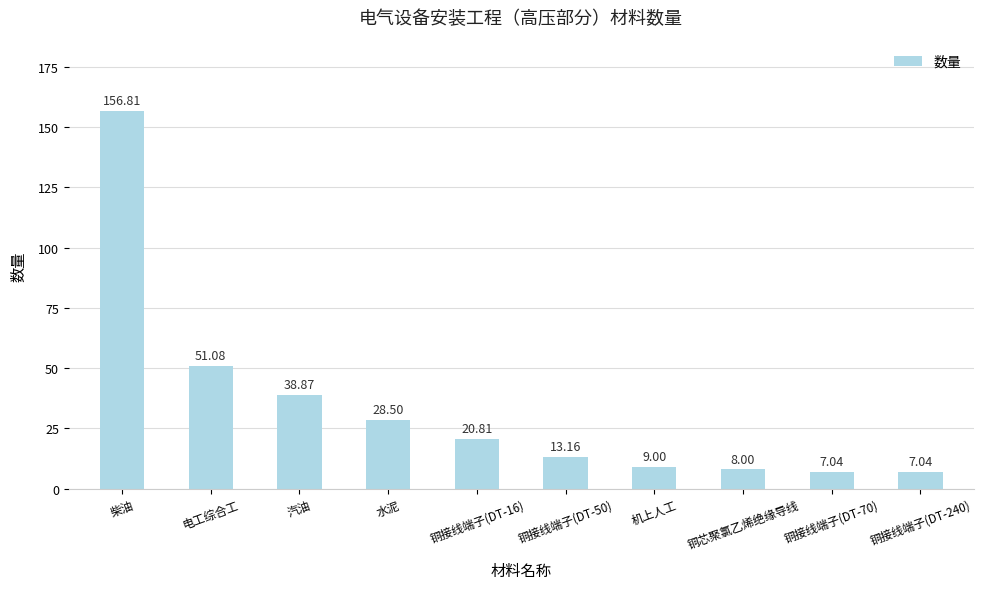

Approximately how many times larger is the value at 铜芯聚氯乙烯绝缘导线 compared to 铜接线端子(DT-70)?

1.1